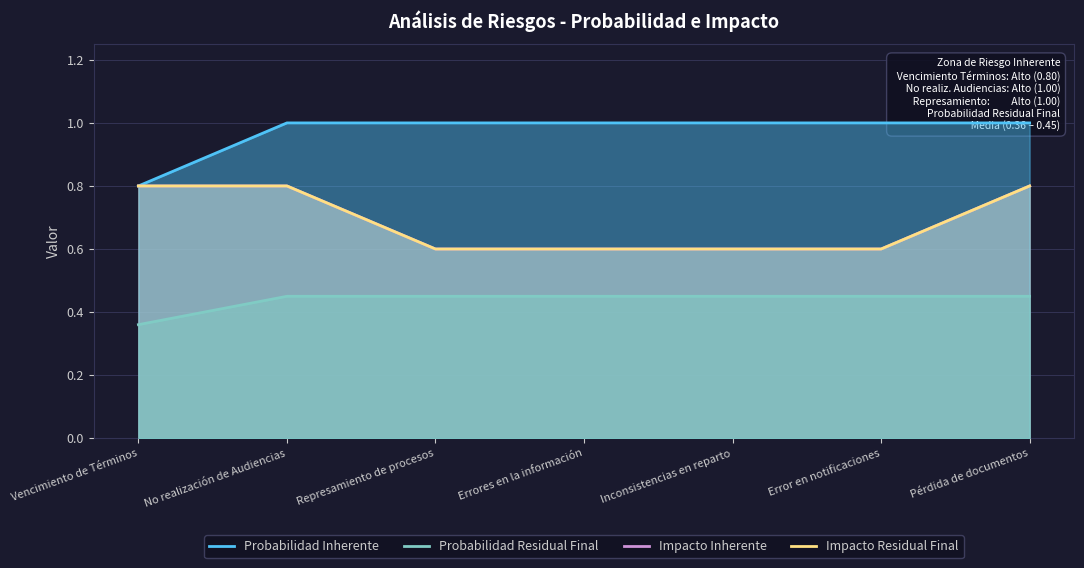

What is the spread (max minus min) of values at Inconsistencias en reparto?

0.6